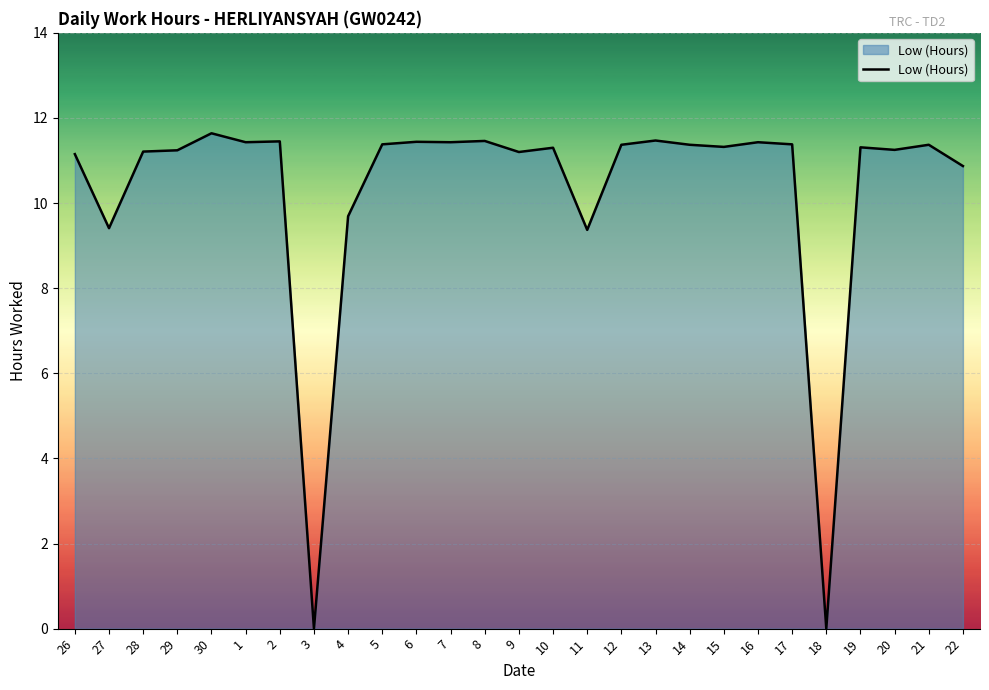

What is the change in value from 28 to 14?

+0.2